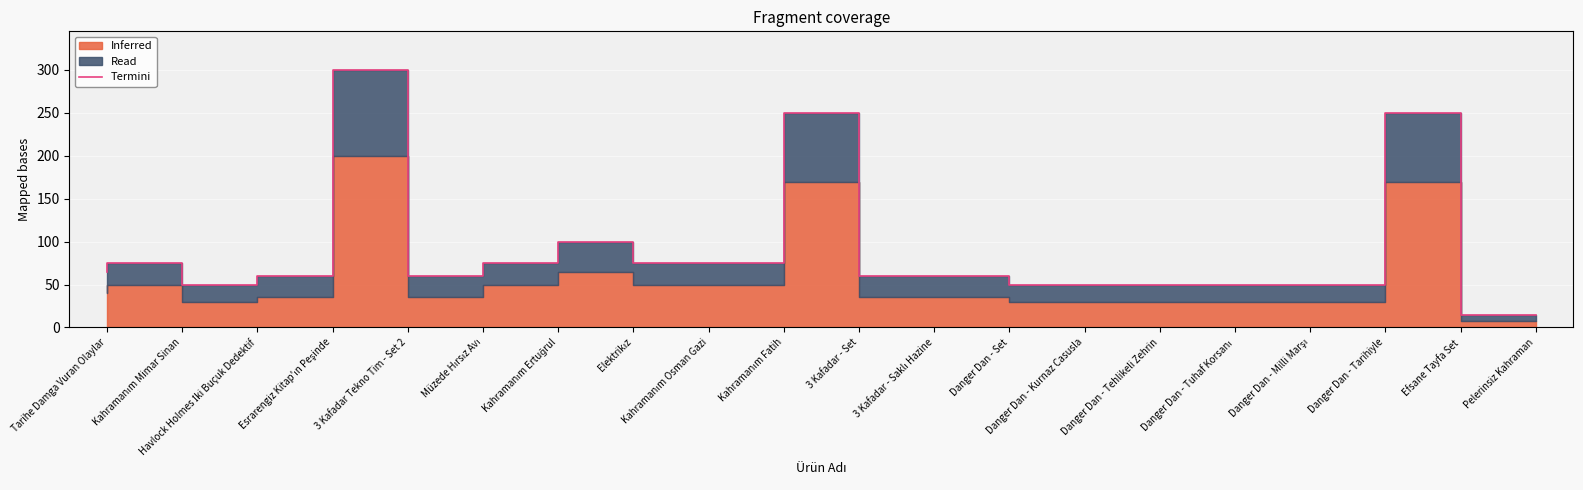

Which has a higher value, 3 Kafadar - Set or Elektrikız?

3 Kafadar - Set